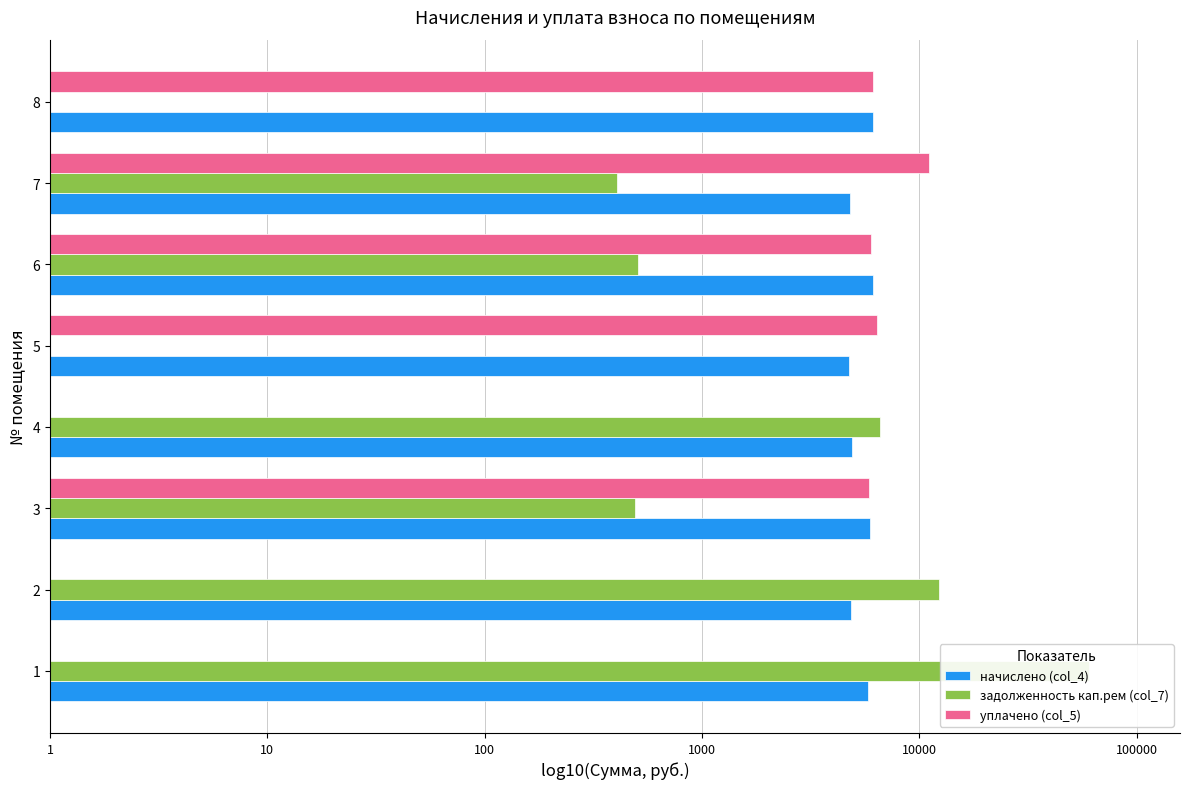

Count the number of categories in the chart.

8